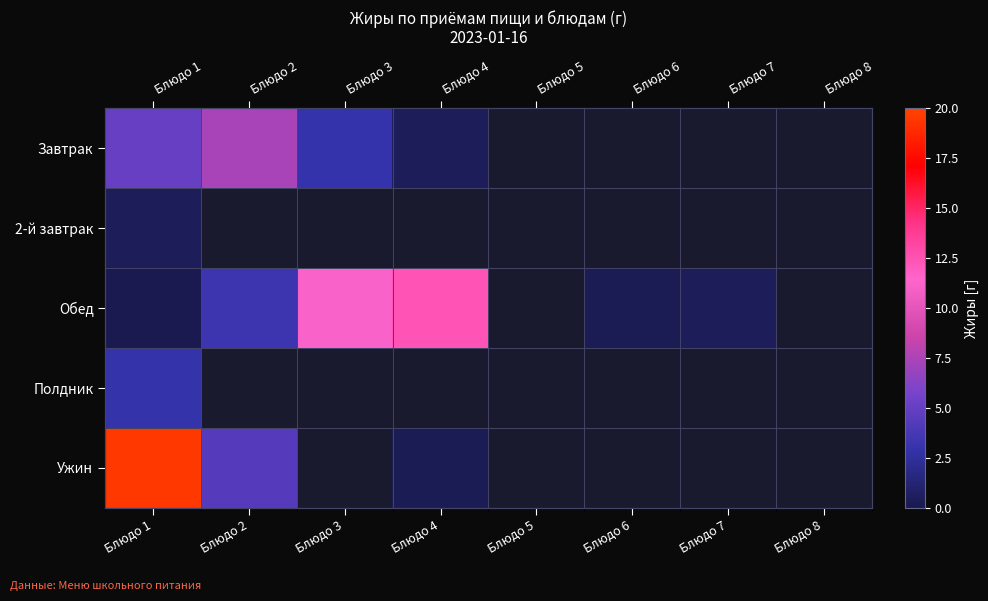

Which has a higher value, Блюдо 2 or Блюдо 3?

Блюдо 2